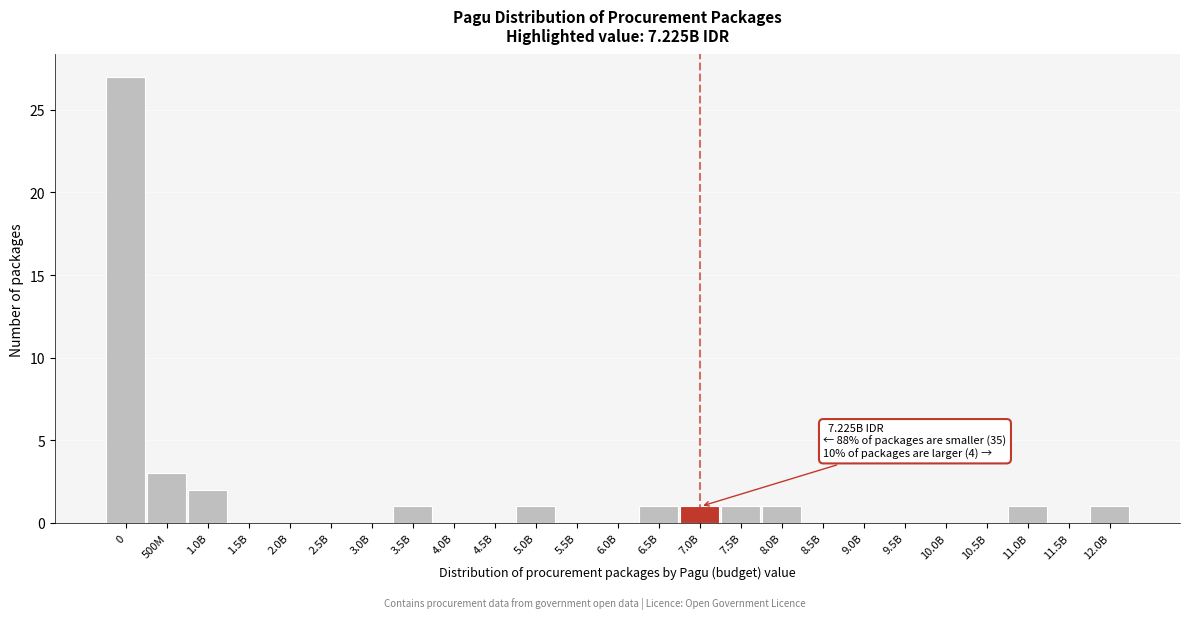

Reading right to left, transcribe all the data shown in this chart.

12.0B=1	11.5B=0	11.0B=1	10.5B=0	10.0B=0	9.5B=0	9.0B=0	8.5B=0	8.0B=1	7.5B=1	7.0B=1	6.5B=1	6.0B=0	5.5B=0	5.0B=1	4.5B=0	4.0B=0	3.5B=1	3.0B=0	2.5B=0	2.0B=0	1.5B=0	1.0B=2	500M=3	0=27